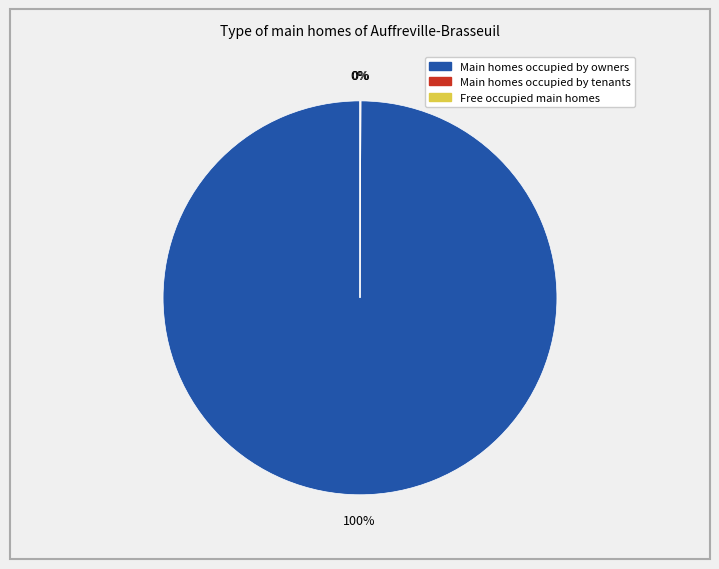

Does any single category account for the majority?

Yes